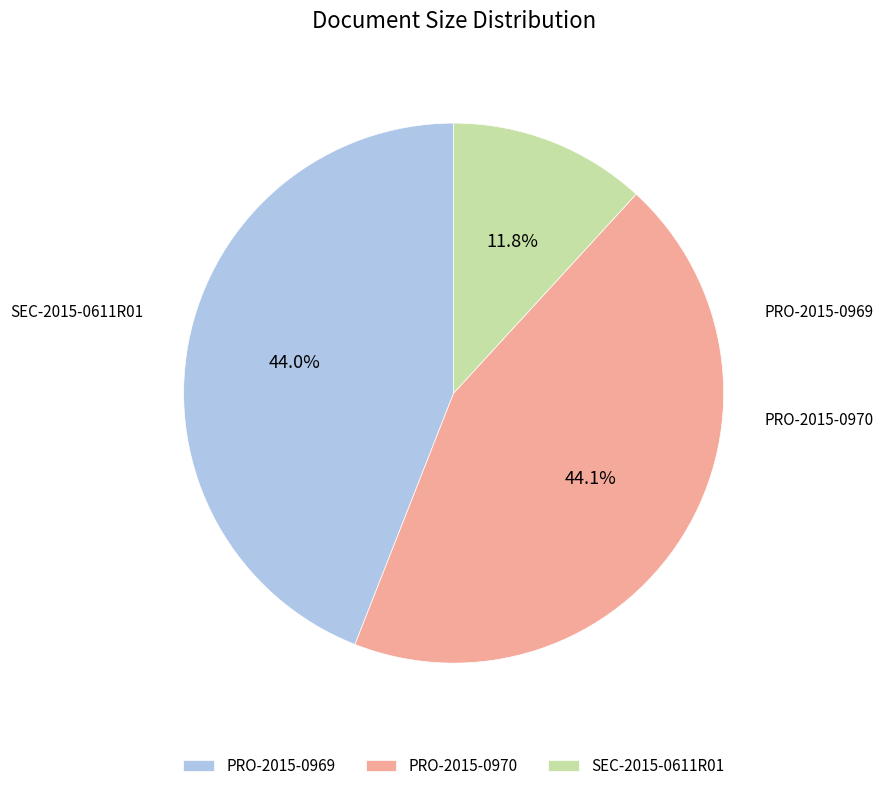

How many segments does this pie chart have?

3